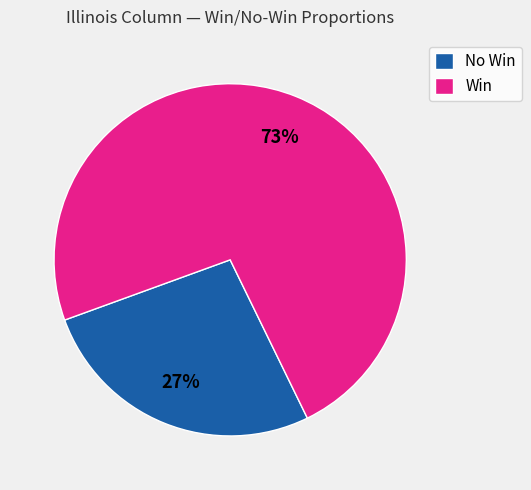

To the nearest percent, what is the average slice percentage?

50%